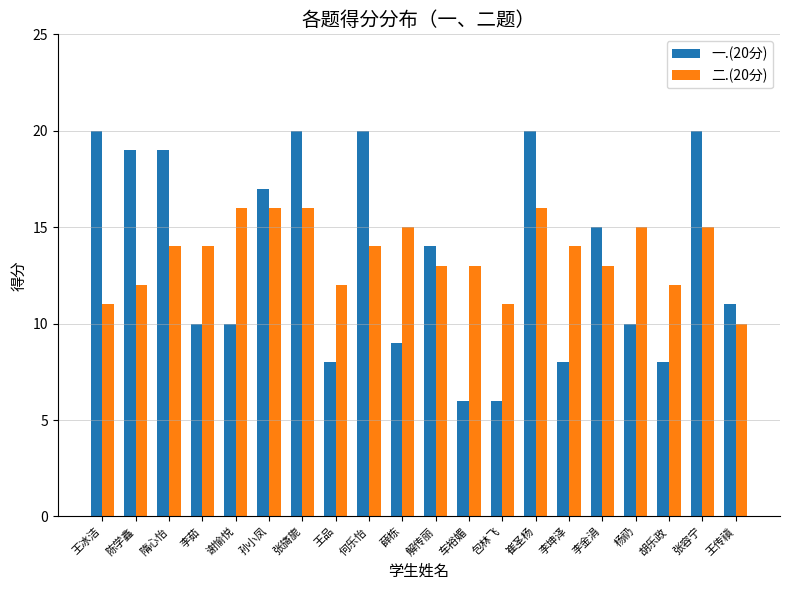

The 二.(20分) series shows 11 at 包林飞. True or false?

True